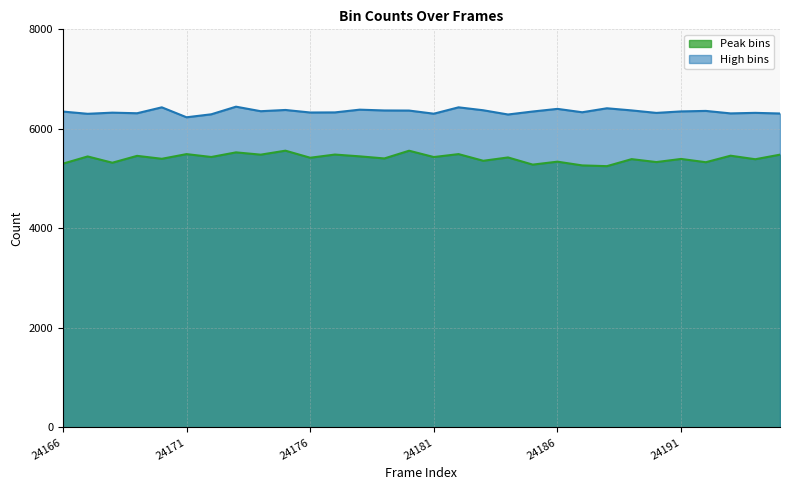

Which series has the widest spread of values?

Peak bins